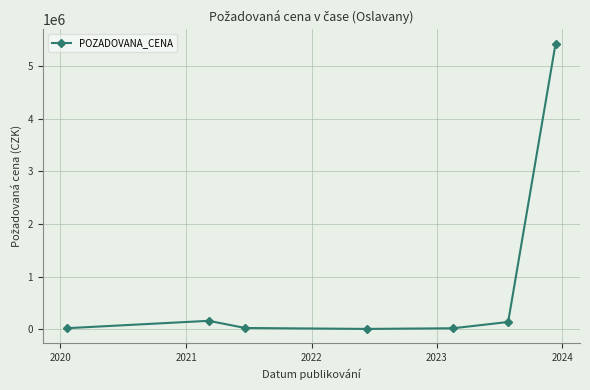

What is the maximum value shown in the chart?

5433000